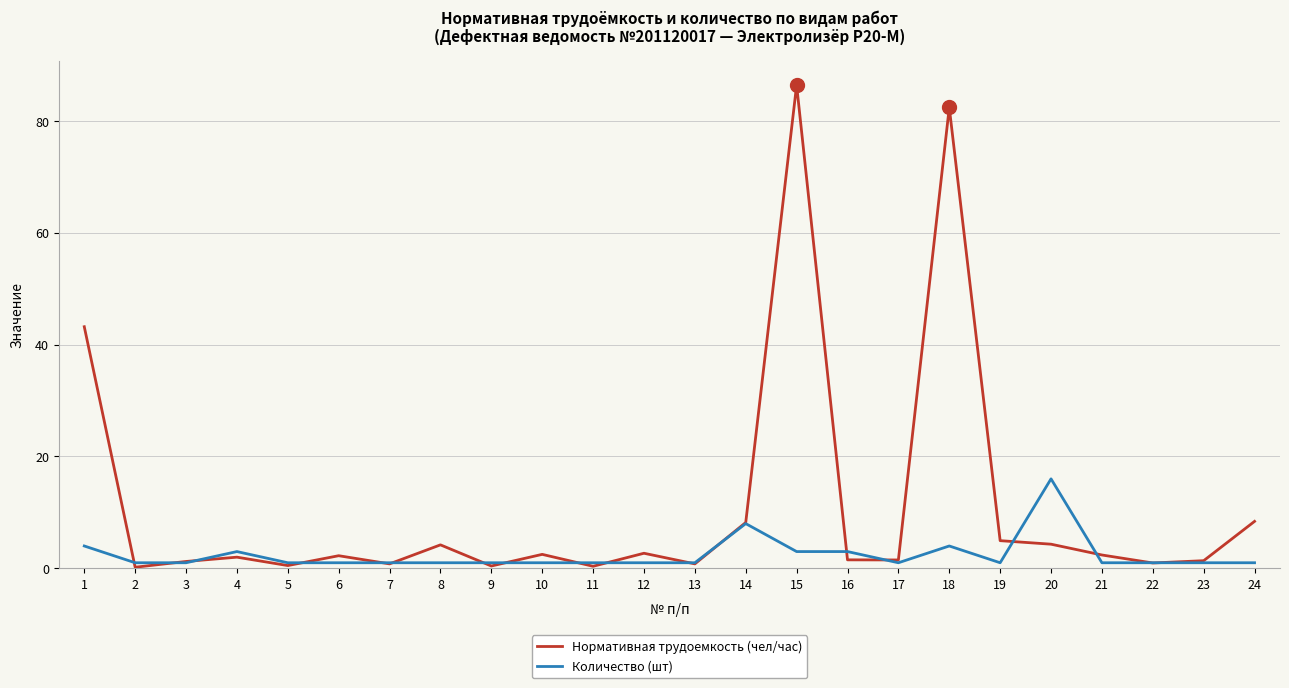

True or false: Количество (шт) and Нормативная трудоемкость (чел/час) cross at least once.

True